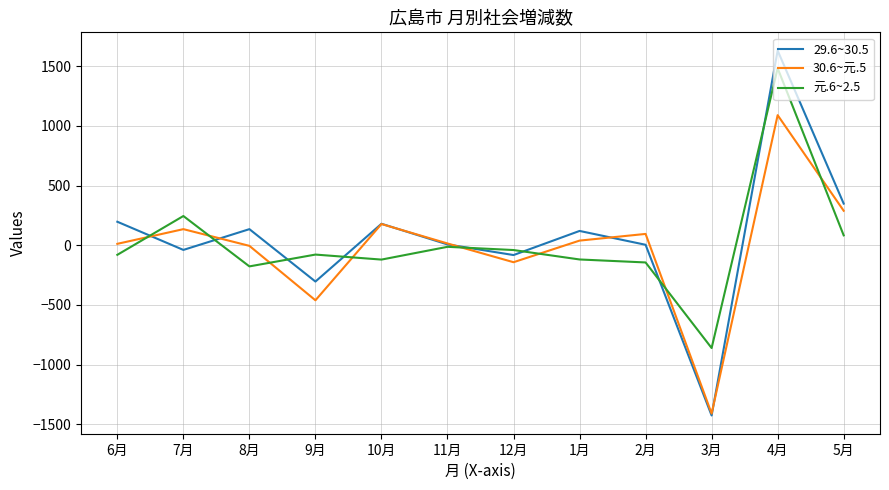

What is the total value across all series at 5月?

721